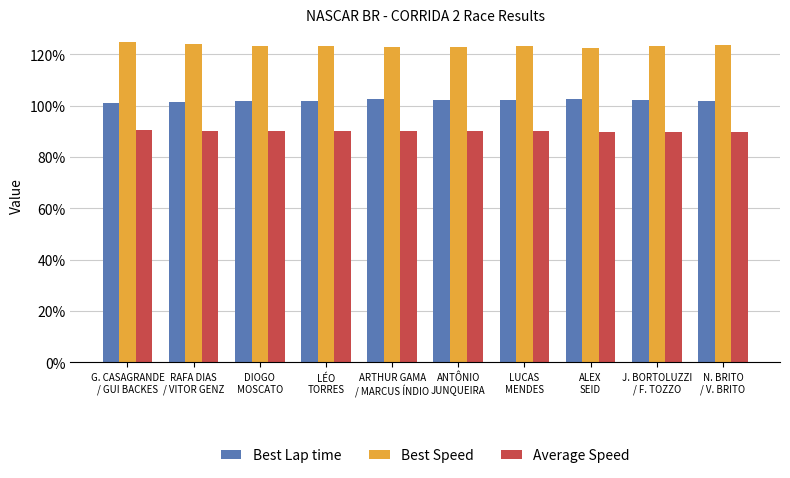

What is the lowest value of the Average Speed series?

89.9